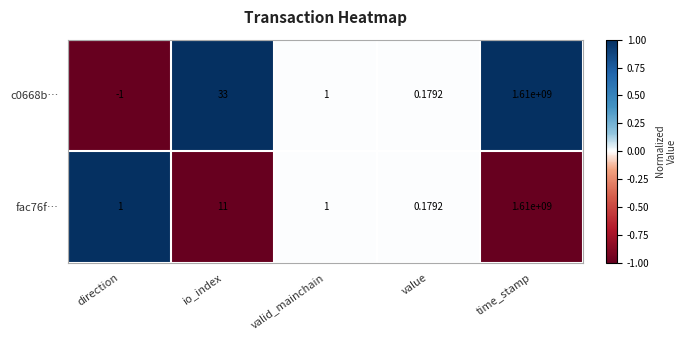

Between io_index and value, which series saw the biggest shift?

c0668b…